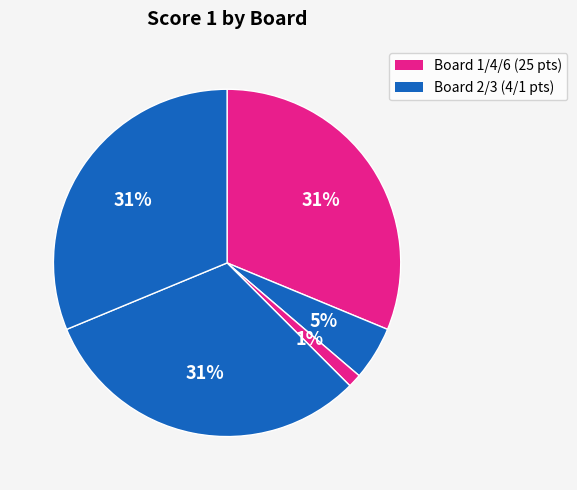

How many slices are in this pie chart?

5